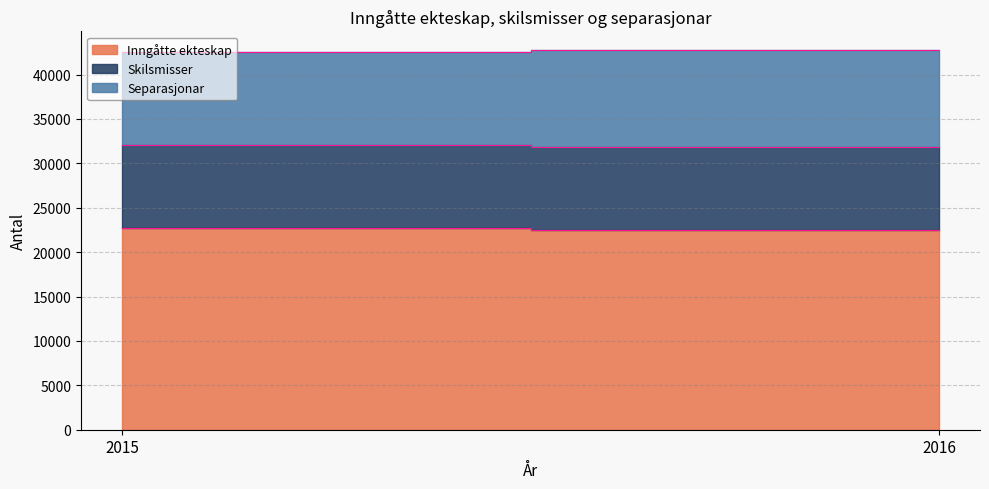

Reading left to right, transcribe all the data shown in this chart.

Inngåtte ekteskap: 2015=22738	2016=22537
Skilsmisser: 2015=9306	2016=9345
Separasjonar: 2015=10507	2016=10842